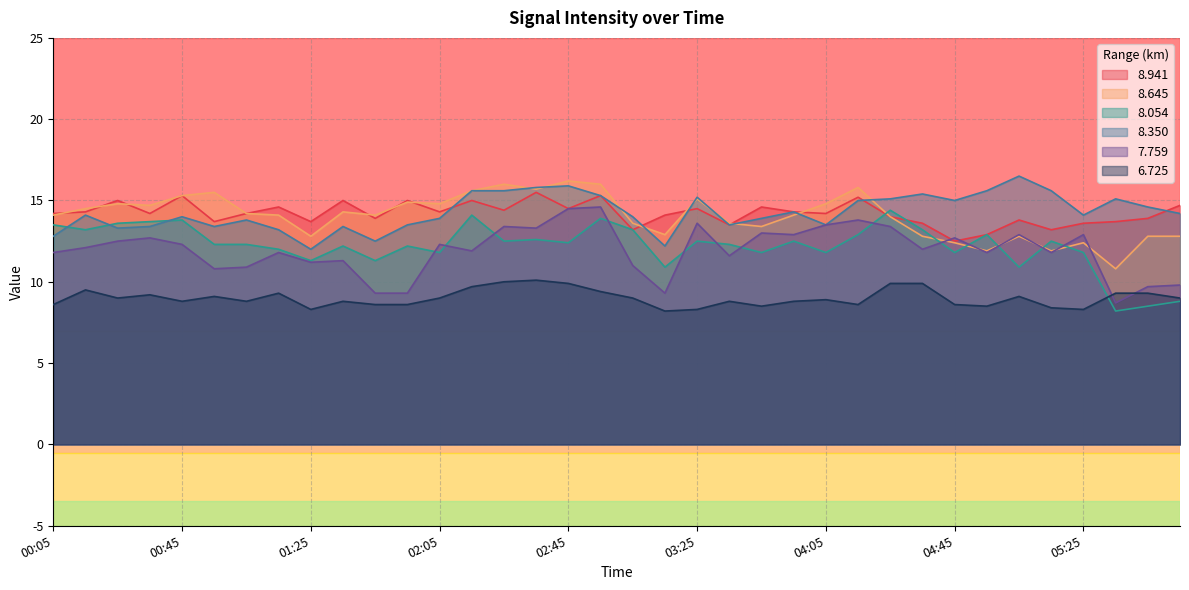

How many data points in   8.054 are less than 12?

12